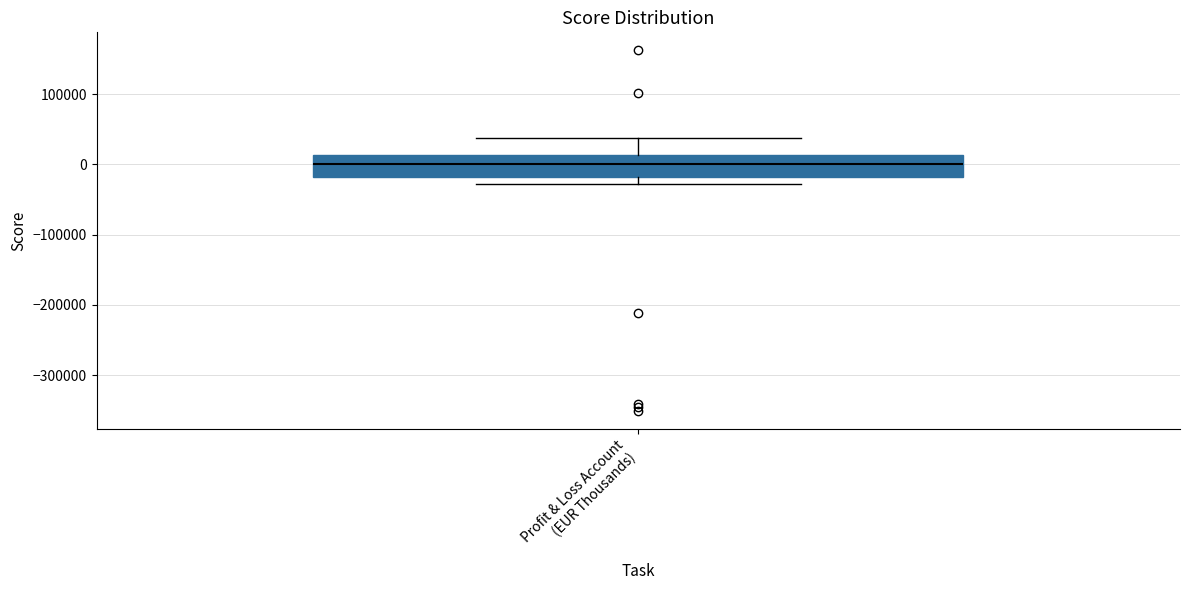

Where is the upper edge of the box for Profit & Loss Account (EUR Thousands) on the y-axis? The values are not printed on the chart, so give them approximately, as read against the axis.

10000